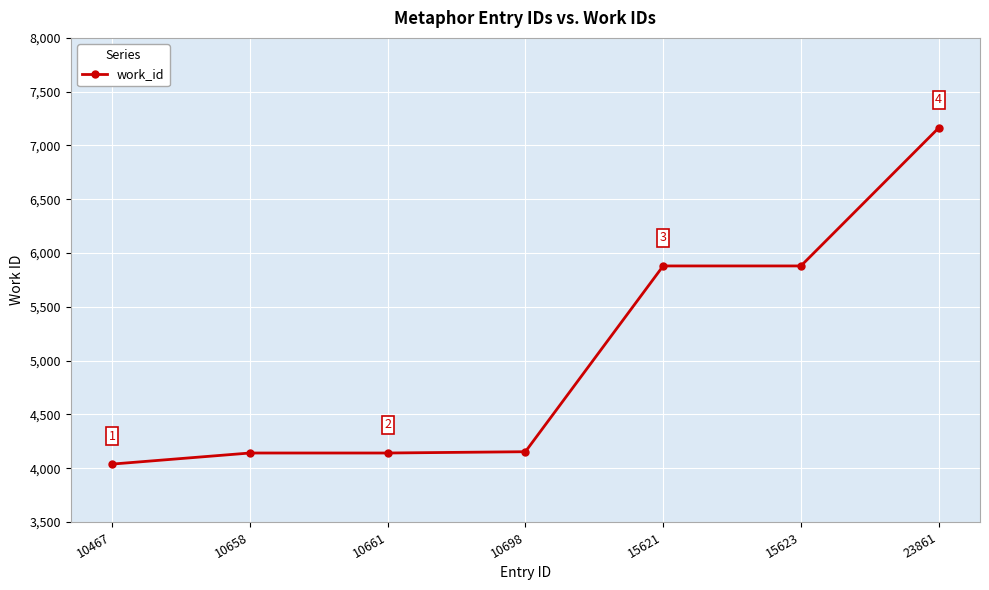

What is the sum of all values?

35396